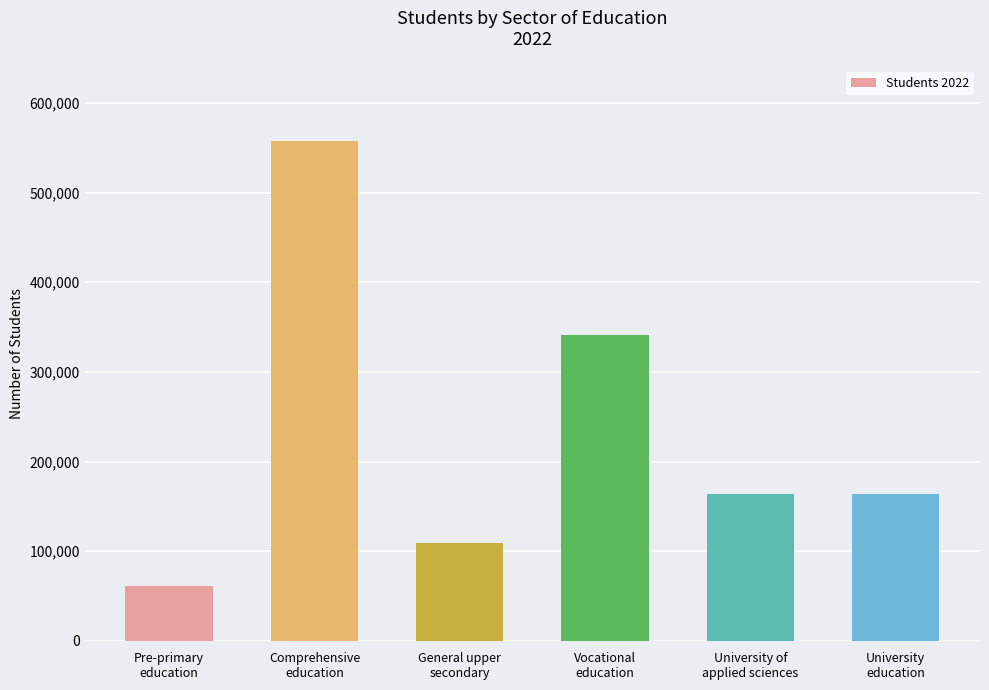

What is the maximum value shown in the chart?

557954